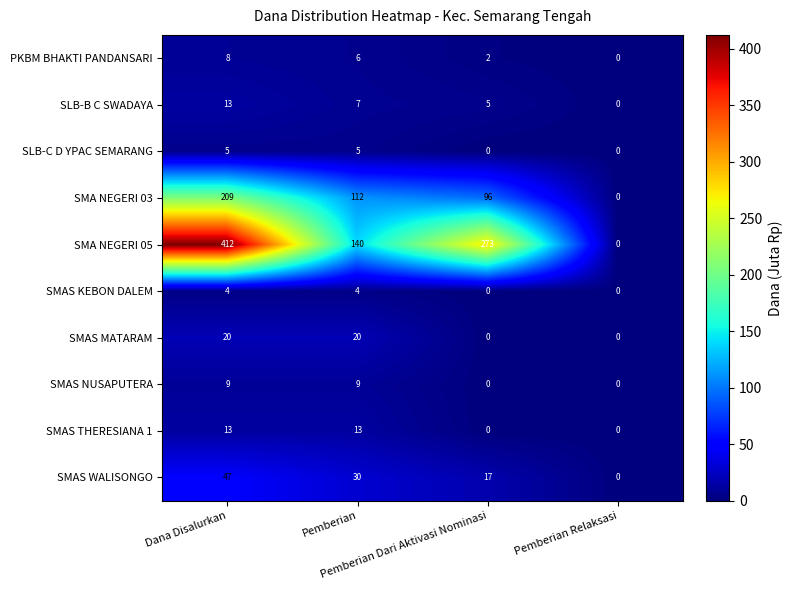

Count the SMAS MATARAM values in the range 0 to 20.

4